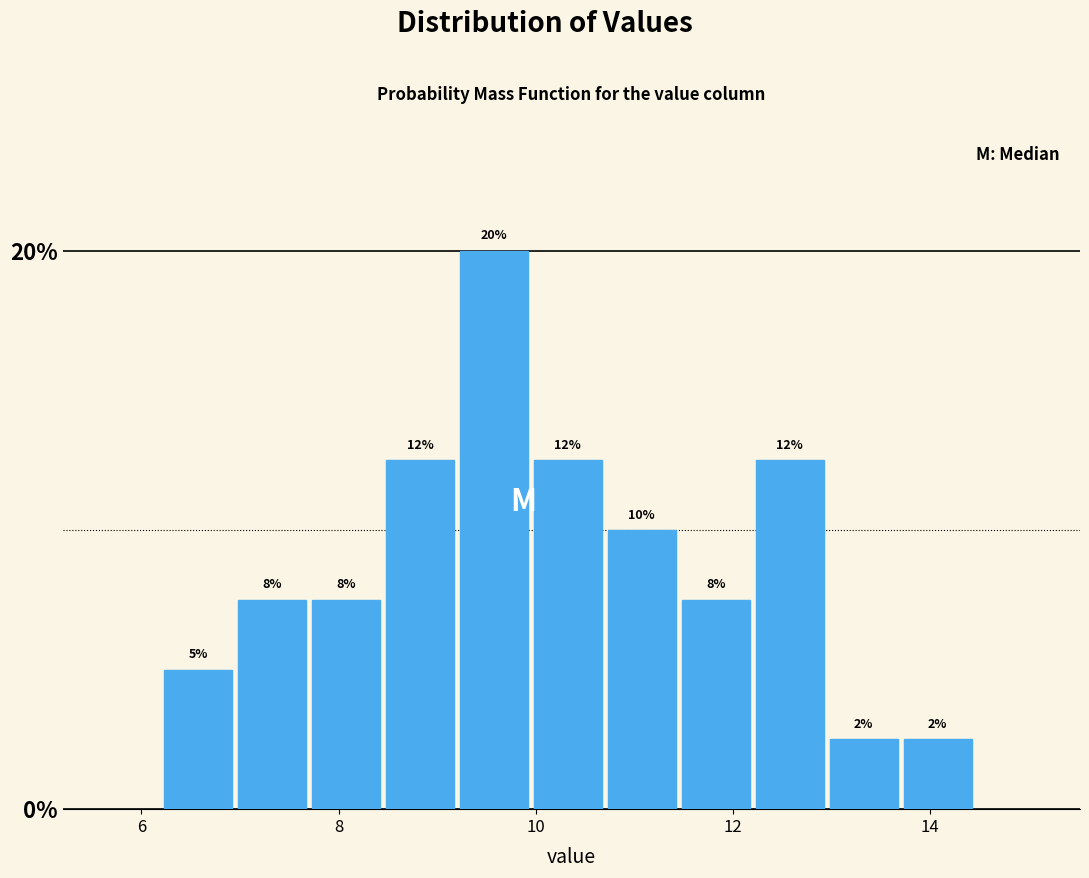

Read against the x-axis, roughly where is the centre of the tallest bar?

9.6